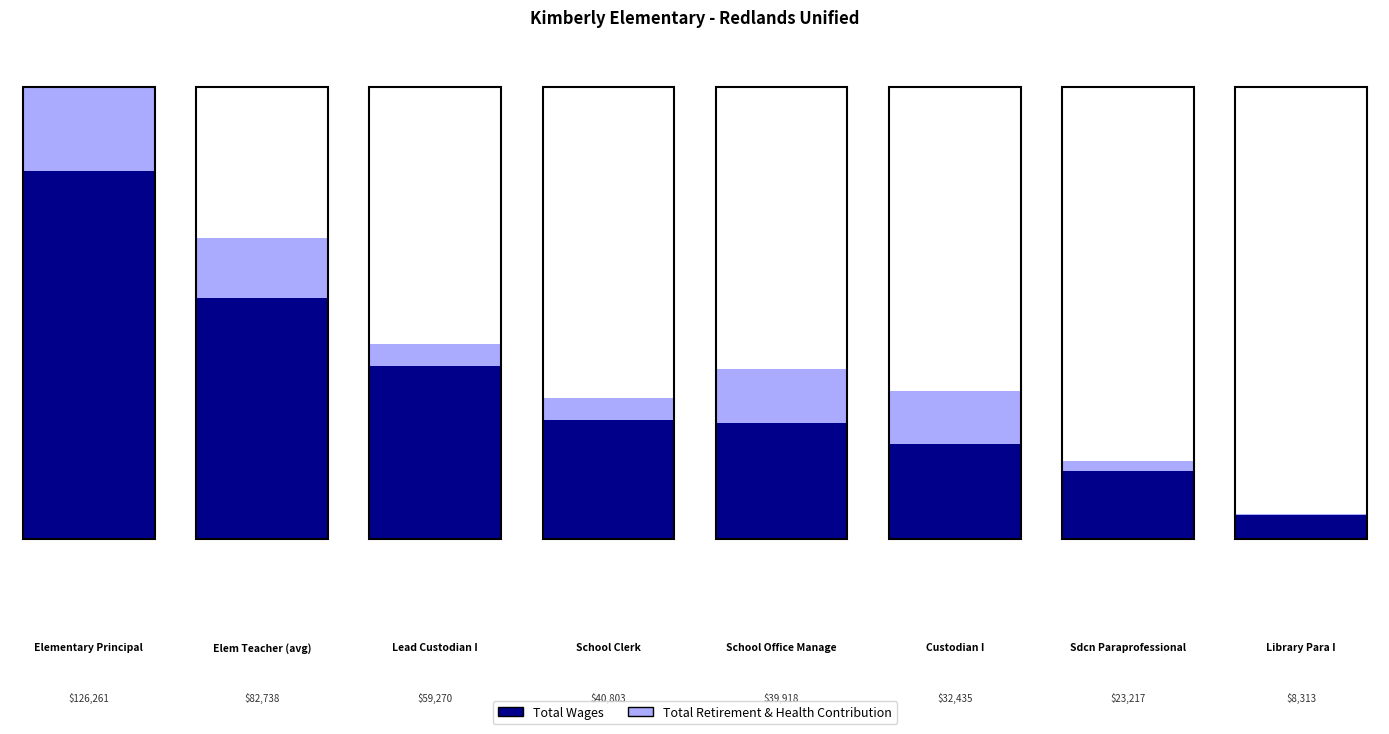

Which series changed the most between Elem Teacher (avg) and Sdcn Paraprofessional?

Total Wages